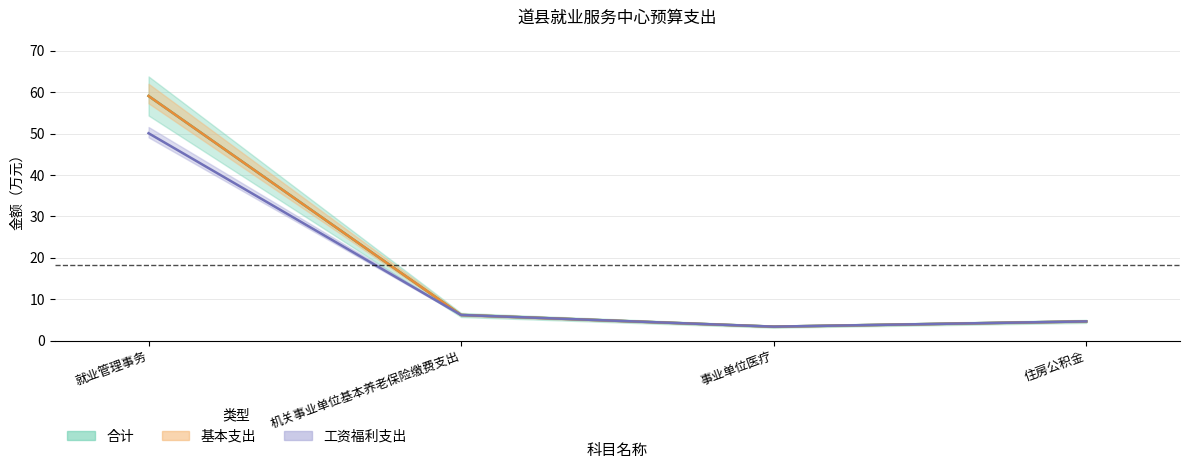

What is the average value of the 工资福利支出 series?

16.1